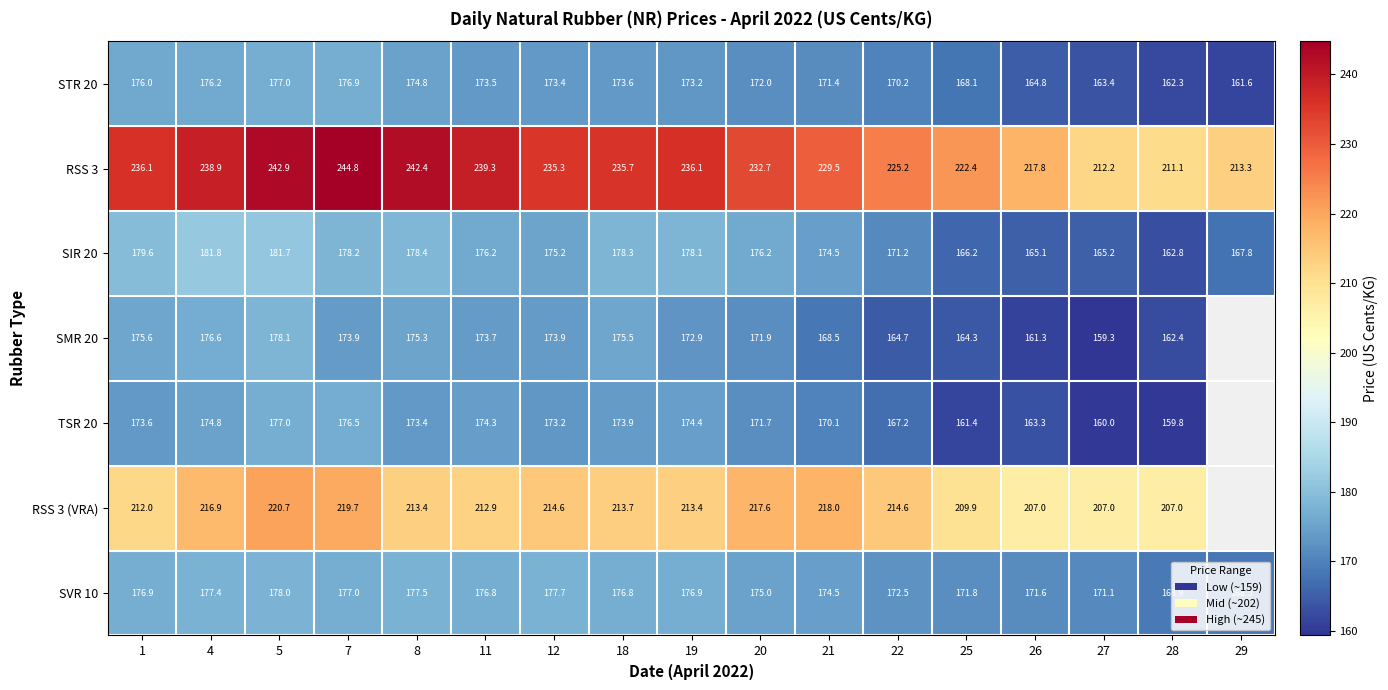

At 22, list the series in order from largest to smallest.

RSS 3, RSS 3 (VRA), SVR 10, SIR 20, STR 20, TSR 20, SMR 20